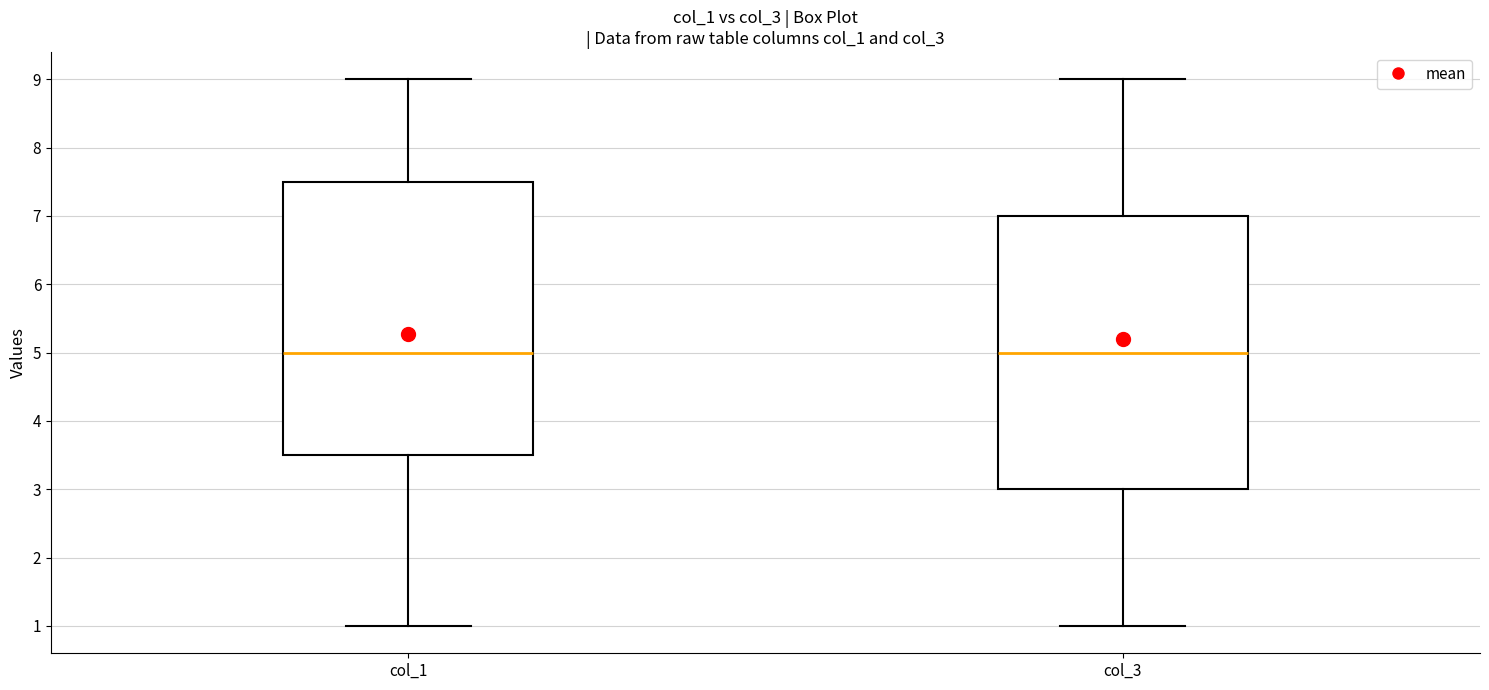

Reading left to right, transcribe this box plot: for each box, give where its median line is, the range the box spans, and where its two whiskers end, as read against the y-axis. The values are not printed on the chart, so give them approximately, as read against the axis.

col_1: median 5.0, box 3.5 to 7.5, whiskers 1.0 to 9.0
col_3: median 5.0, box 3.0 to 7.0, whiskers 1.0 to 9.0